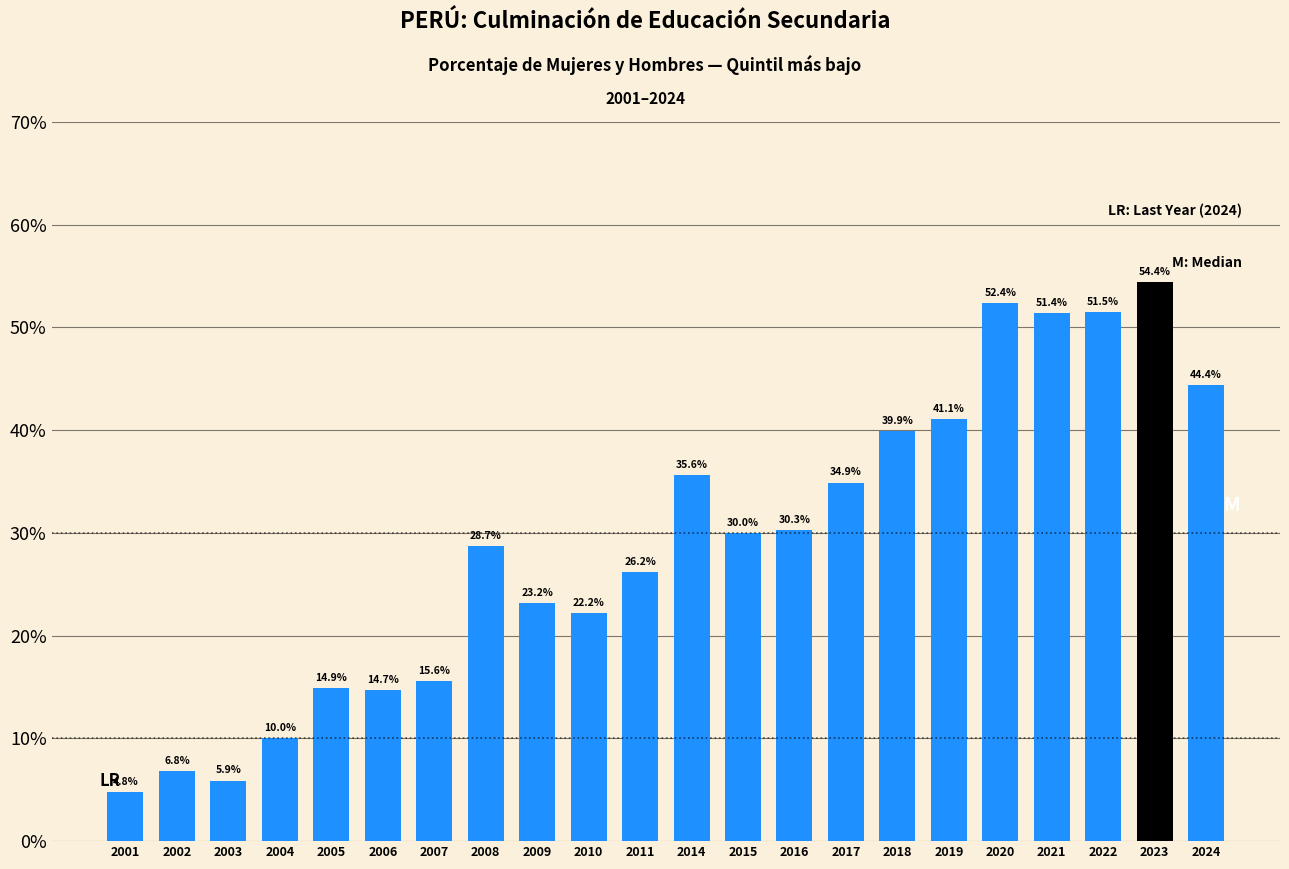

Reading left to right, transcribe all the data shown in this chart.

4.8	6.8	5.9	10.0	14.9	14.7	15.6	28.7	23.2	22.2	26.2	35.6	30.0	30.3	34.9	39.9	41.1	52.4	51.4	51.5	54.4	44.4